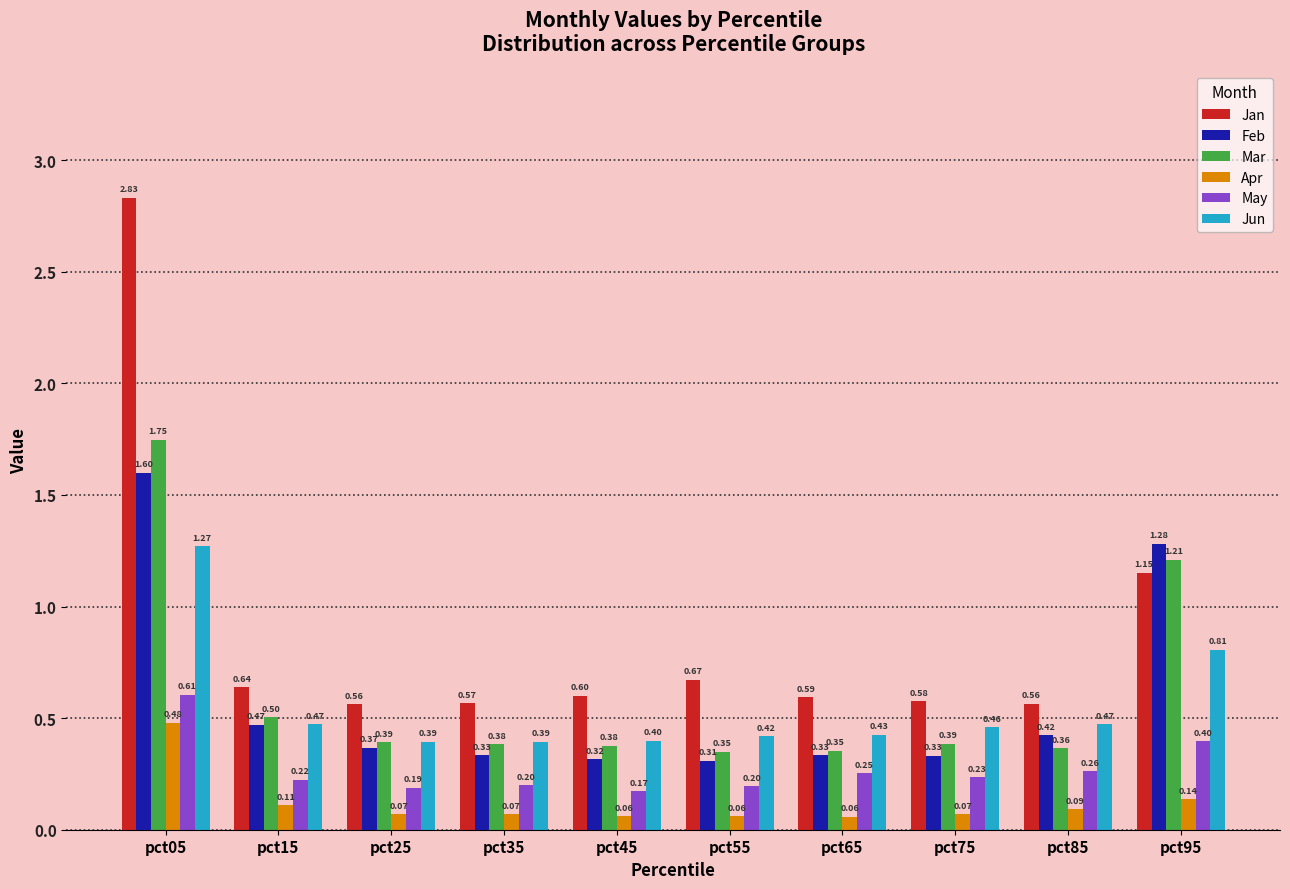

Rank the series at pct85 from highest to lowest value.

Jan, Jun, Feb, Mar, May, Apr